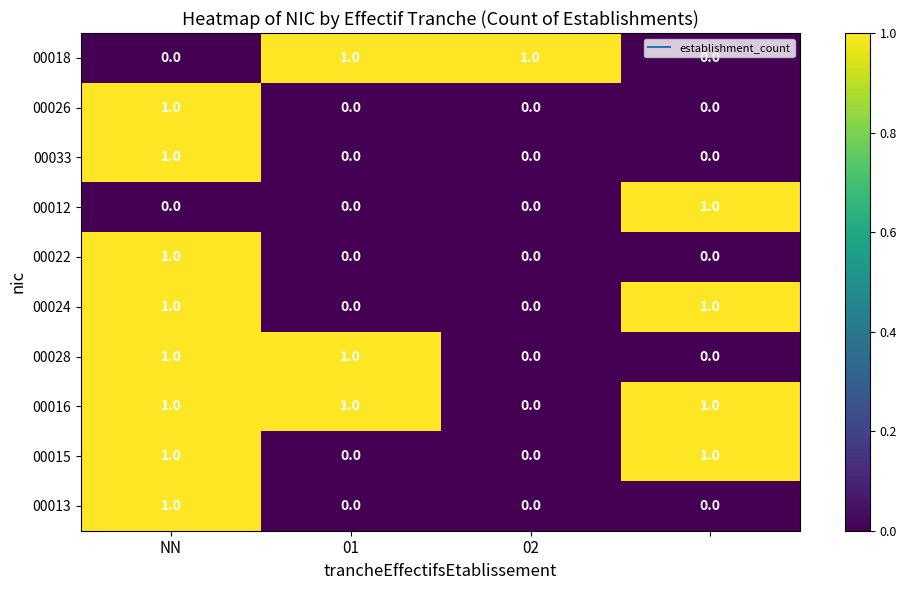

How many distinct data groups are displayed?

10